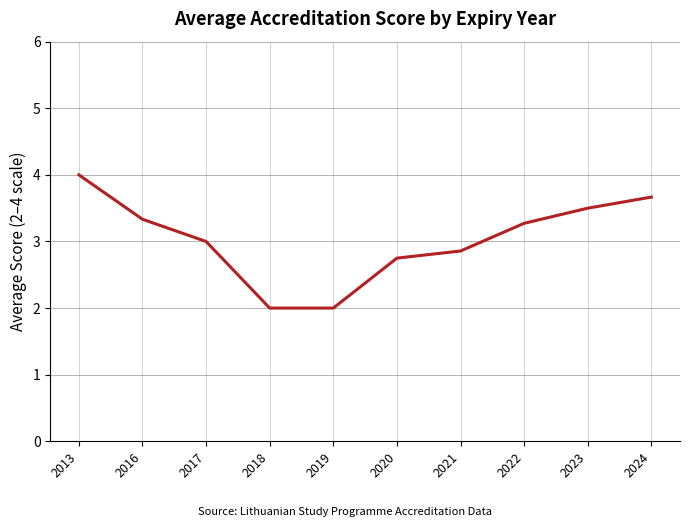

At which label does the data first exceed 3?

2013